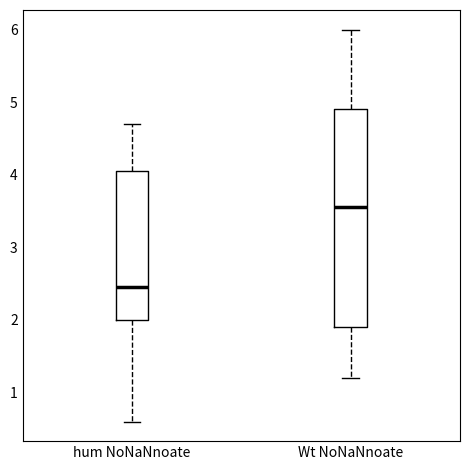

Where does the upper whisker of the box for hum NoNaNnoate end on the y-axis? The values are not printed on the chart, so give them approximately, as read against the axis.

4.7